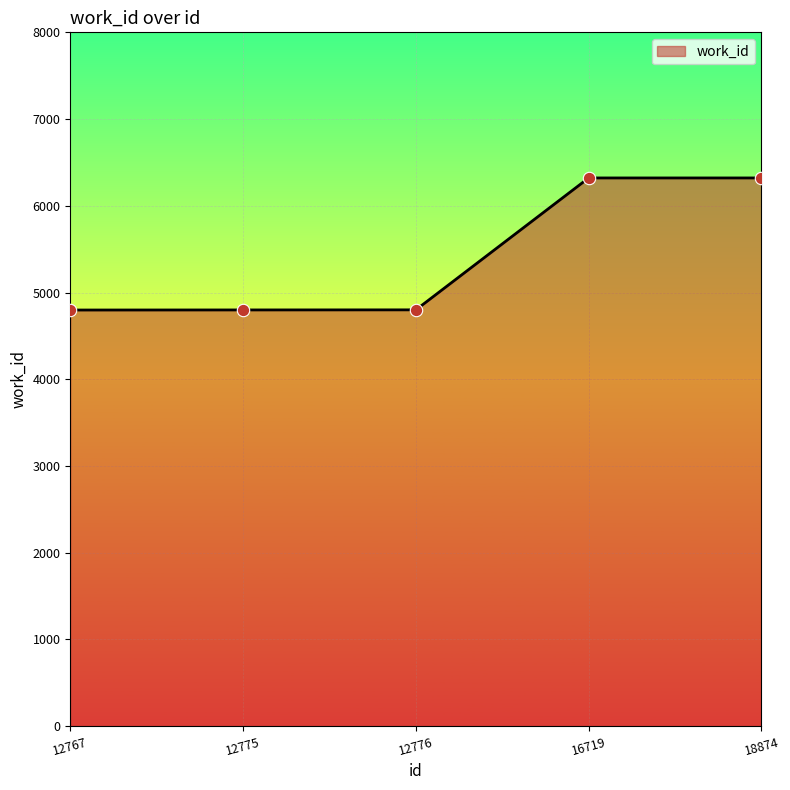

Approximately how many times larger is the value at 12767 compared to 18874?

0.8